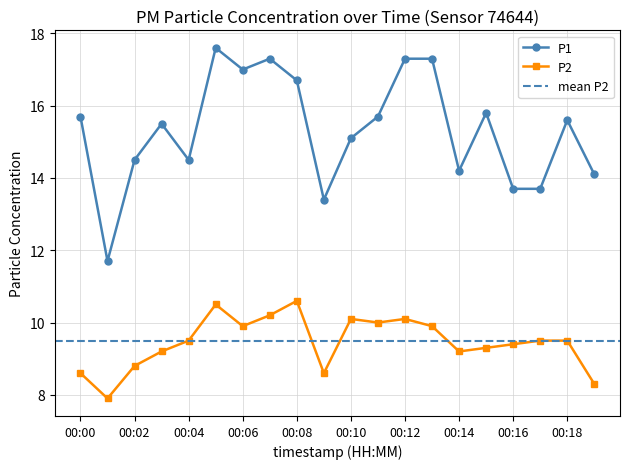

True or false: P2 and P1 intersect in this chart.

False